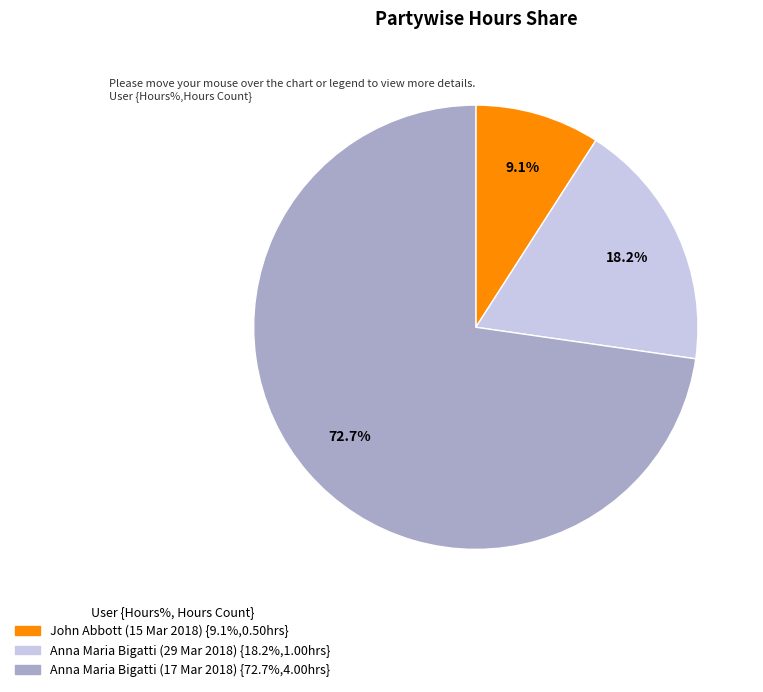

How many segments does this pie chart have?

3